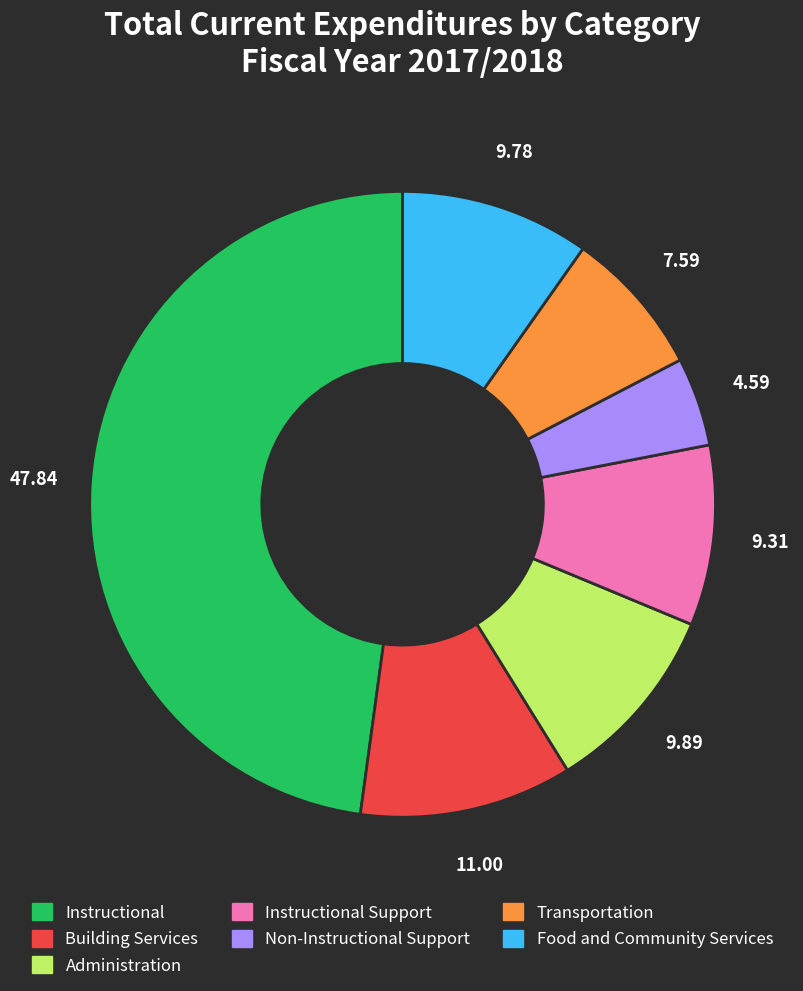

Does any single category account for the majority?

No